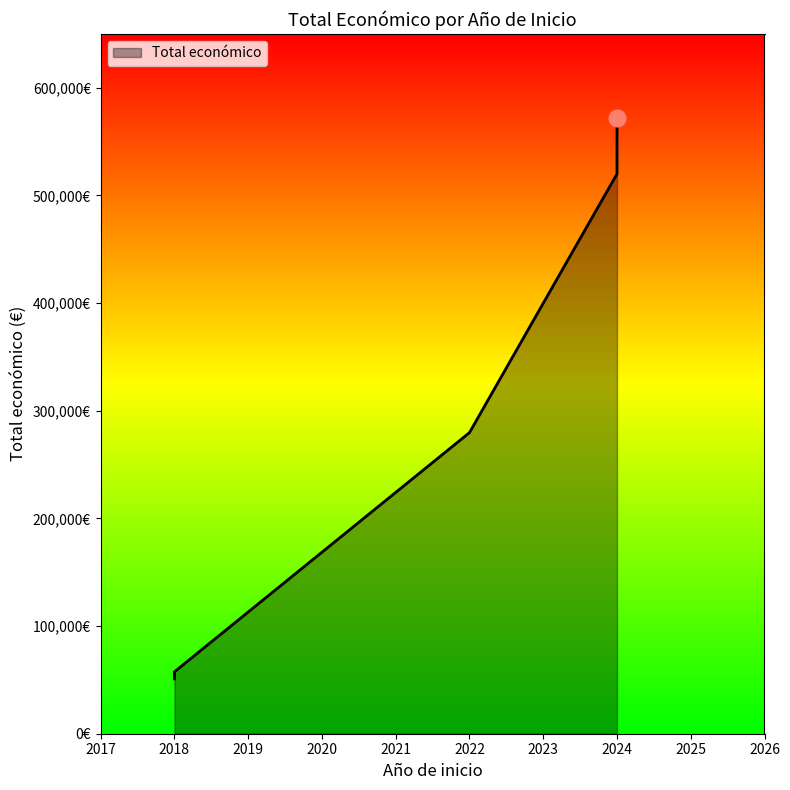

Is it true that the value at 2018 is 57500?

True